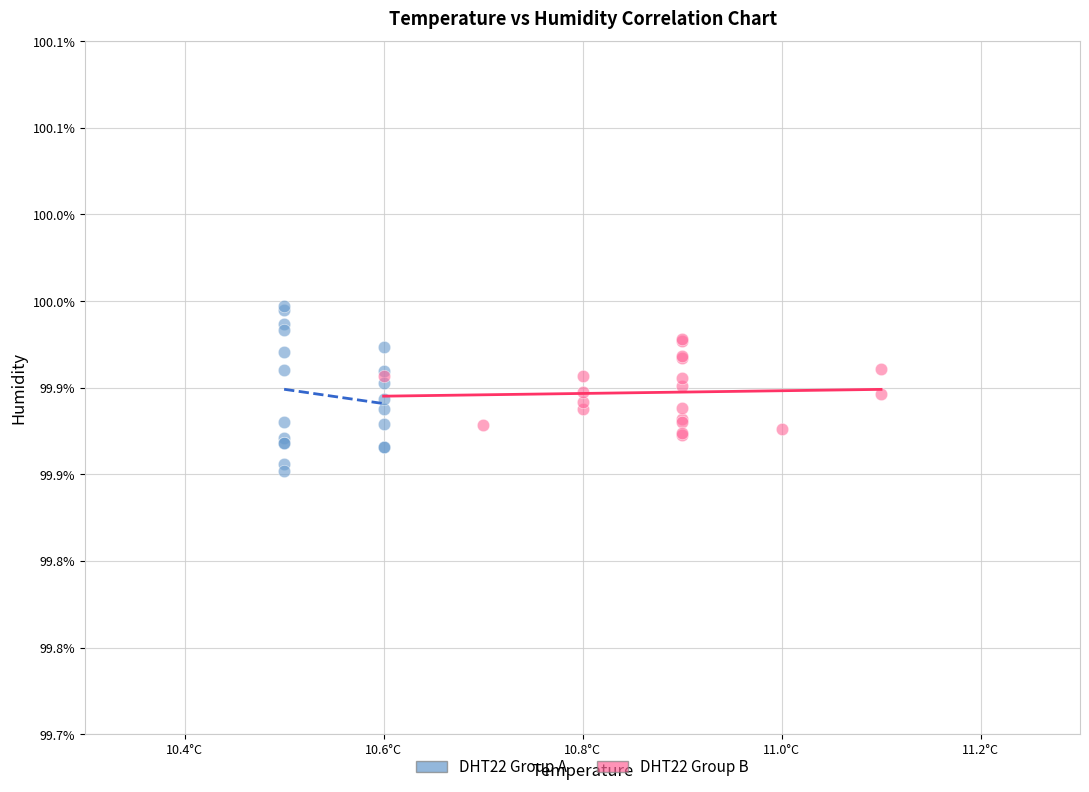

Which series reaches the maximum Y coordinate?

DHT22 Group A